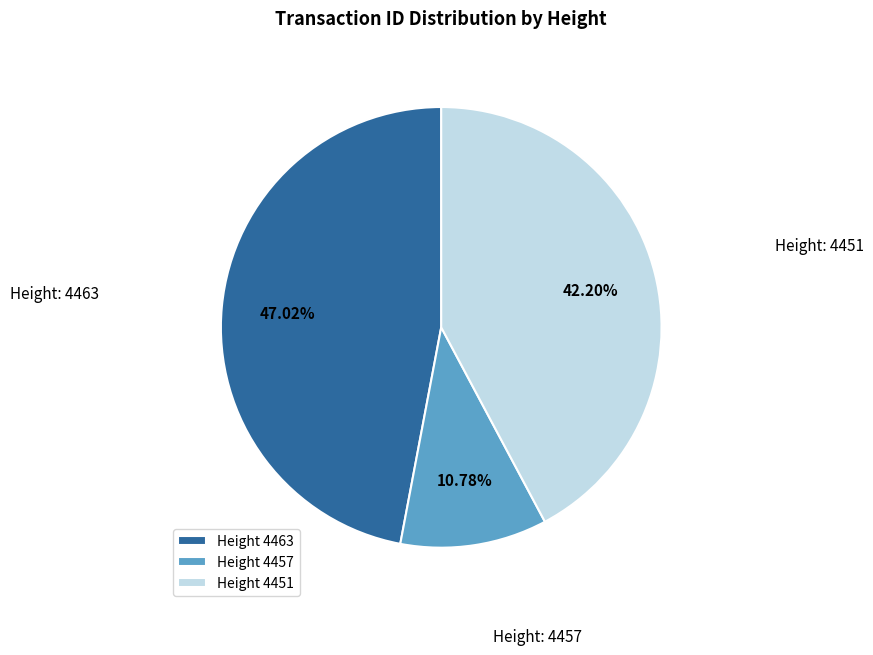

Rank the categories by value from highest to lowest.

Height 4463, Height 4451, Height 4457